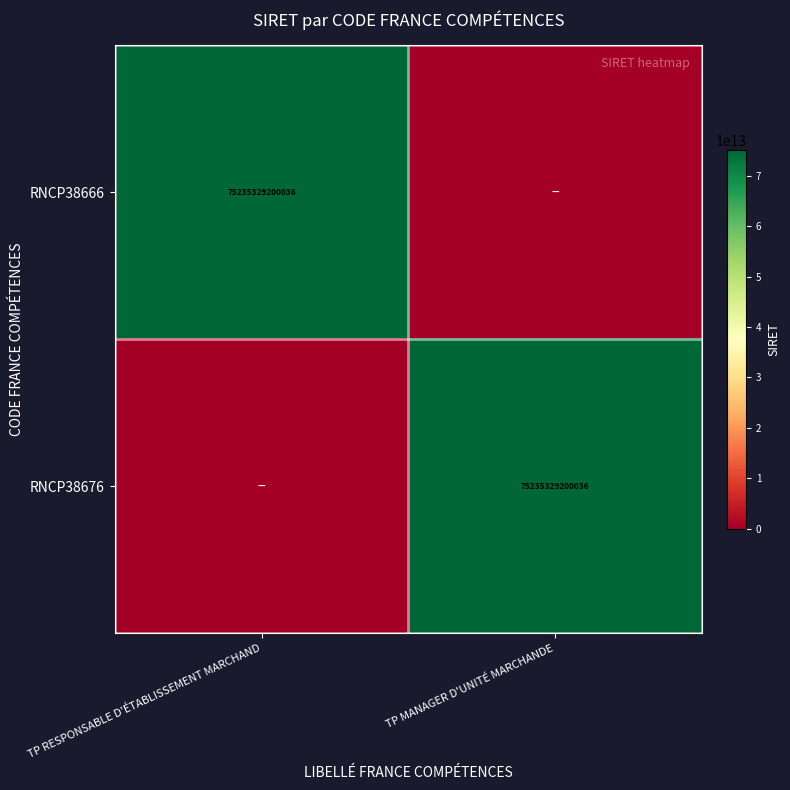

True or false: RNCP38676 has a value of 31430762846852 at TP MANAGER D'UNITÉ MARCHANDE.

False